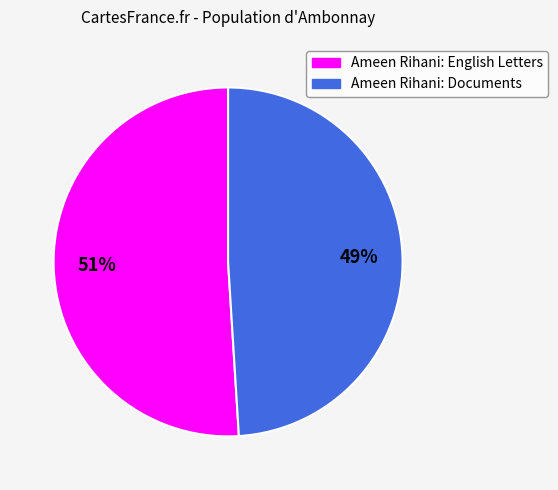

To the nearest percent, what is the difference between the largest and smallest slice percentages?

2%